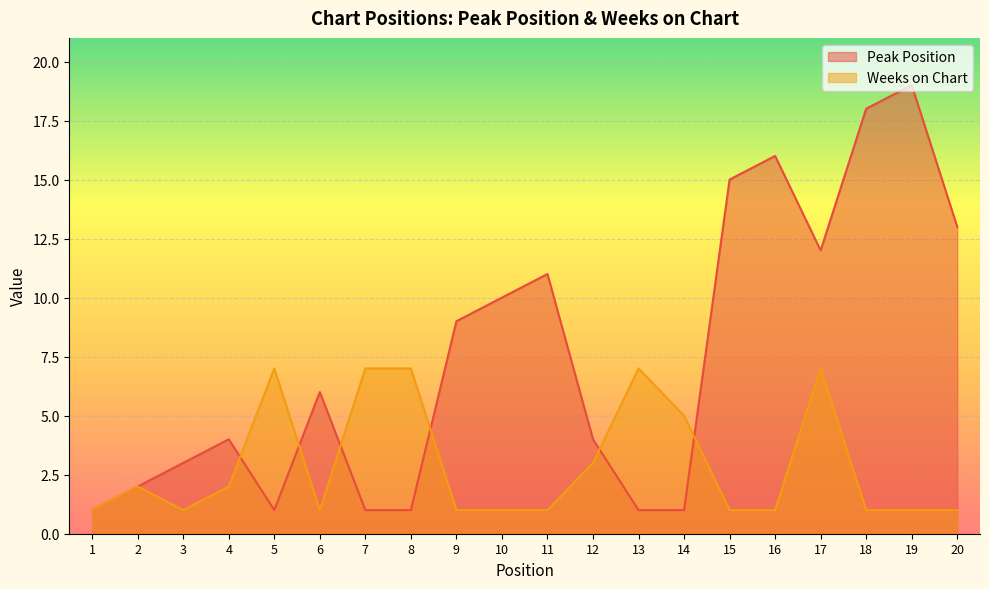

True or false: Peak Position has a value of 1 at 8.

True